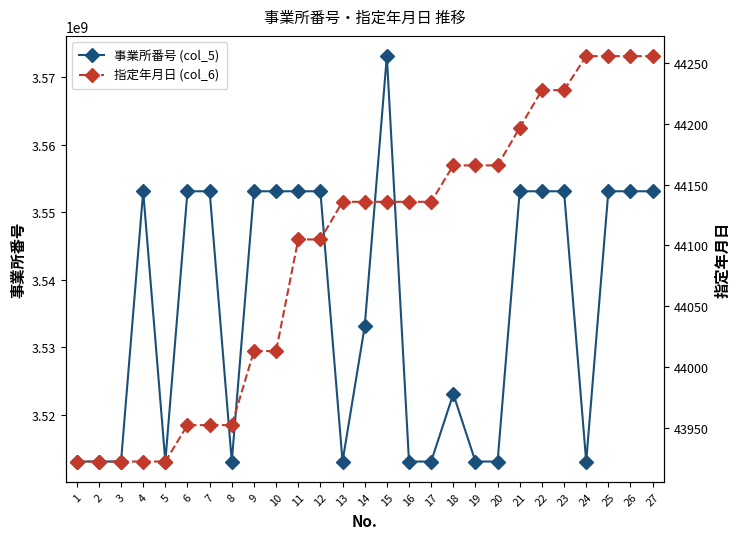

At which category is the sum across all series the highest?

15